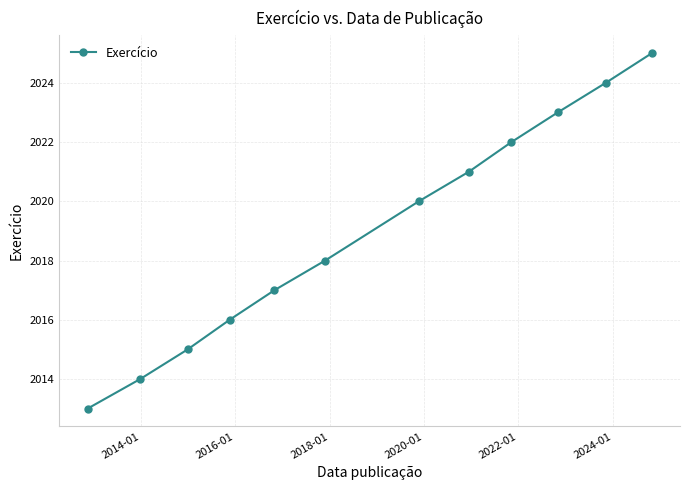

What is the smallest value displayed?

2013